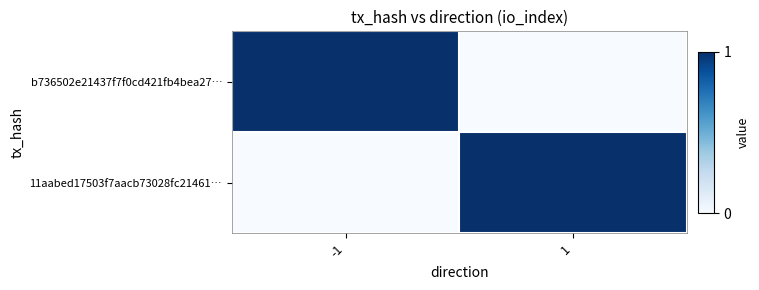

Between -1 and 1, which series saw the biggest shift?

b736502e21437f7f0cd421fb4bea27…